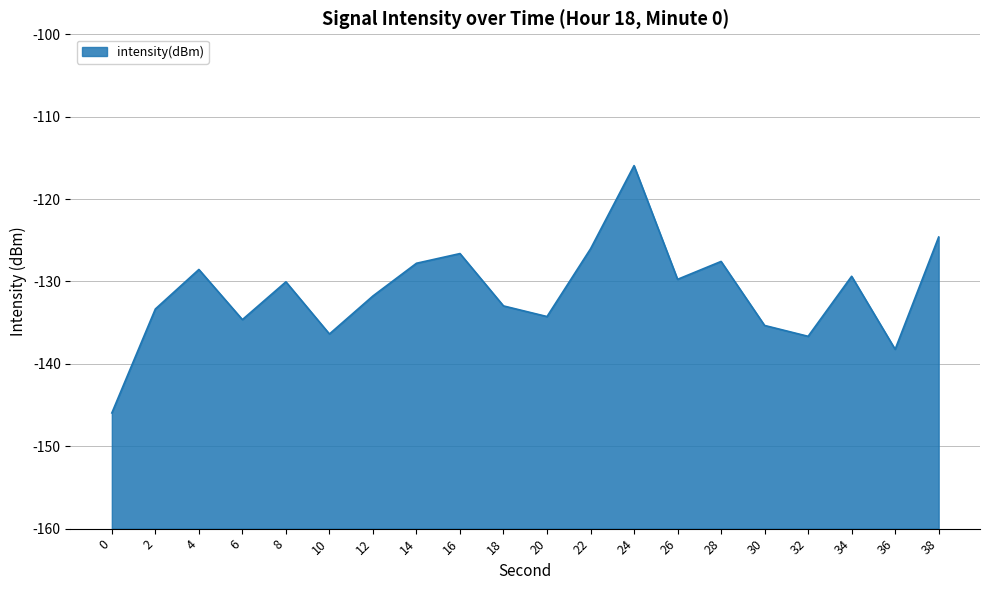

What is the difference between the maximum and second lowest values?

22.3